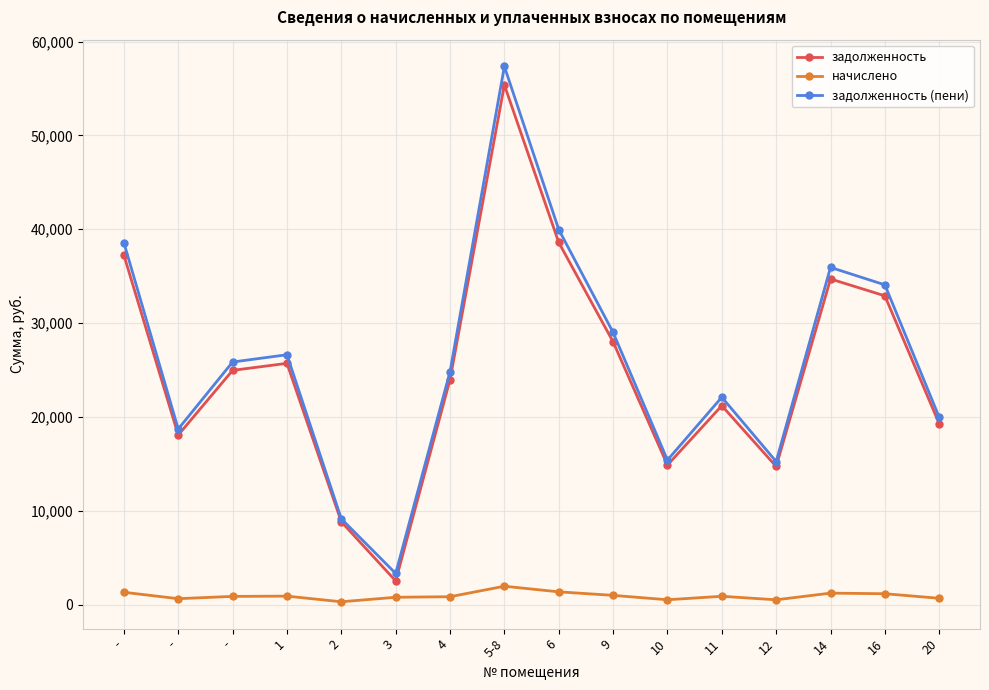

What is the value of the начислено point at the 12th from the left?

898.6